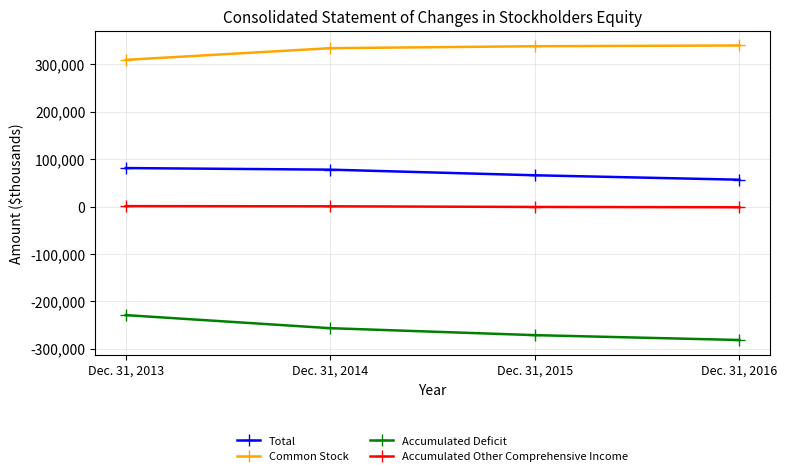

What is the sum of the Accumulated Deficit values at Dec. 31, 2013 and Dec. 31, 2014?

-485761